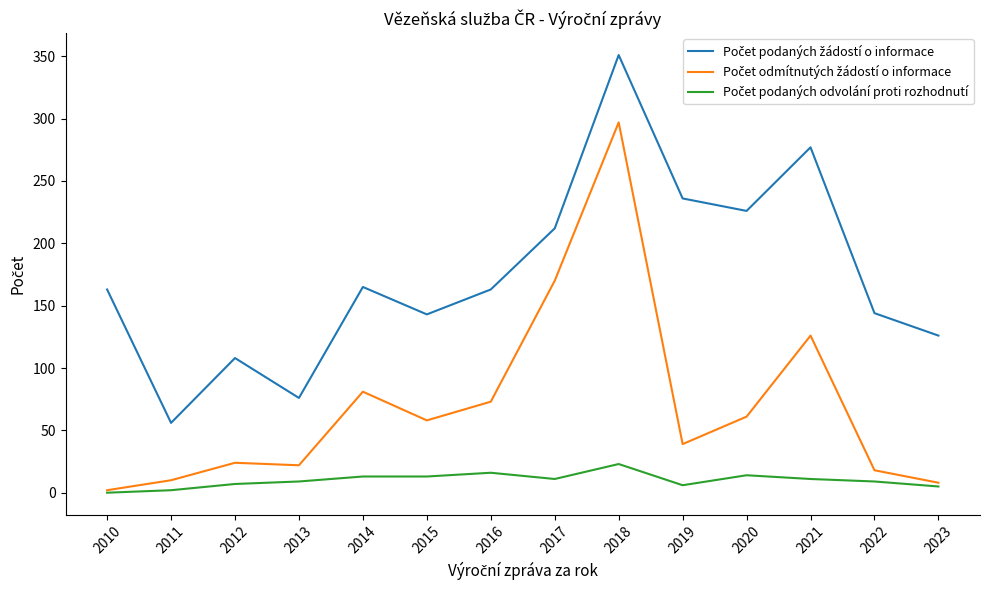

What is the difference between the highest and lowest values at 2018?

328